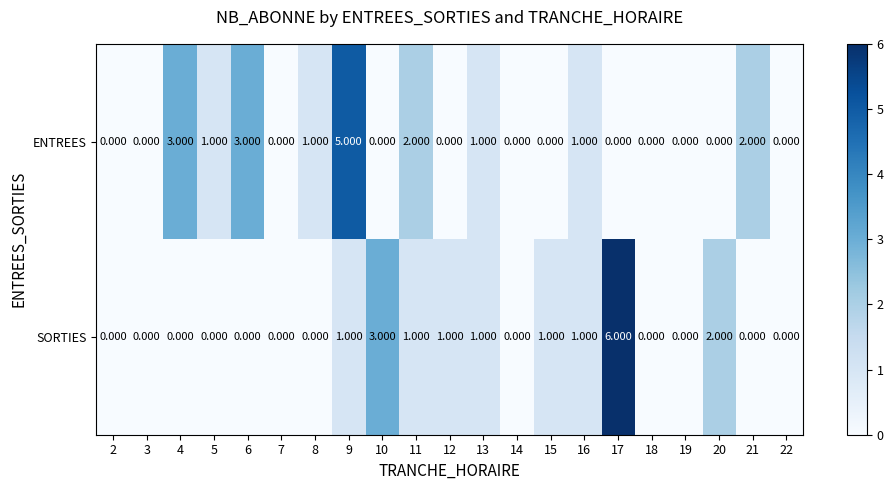

Is the value of ENTREES at 19 greater than the value of SORTIES at 16?

No